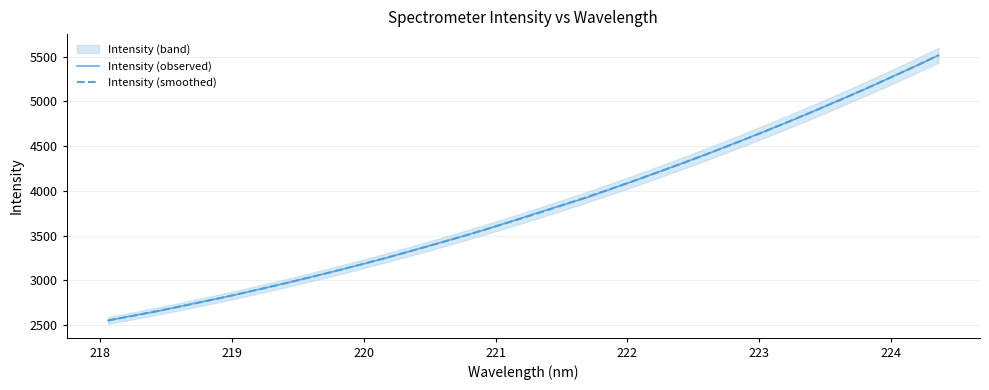

True or false: Intensity (observed) and Intensity (smoothed) cross at least once.

True